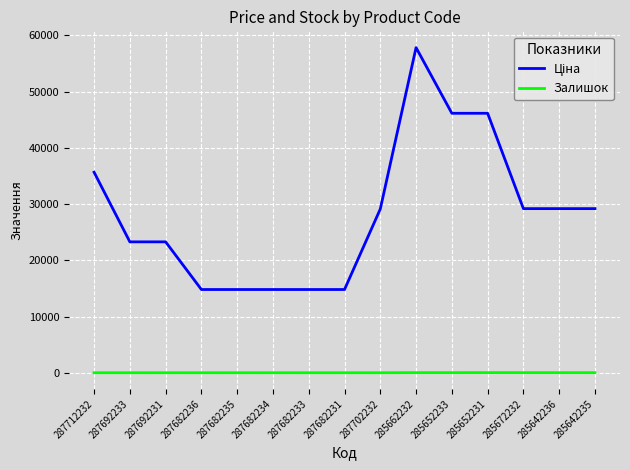

What is the difference between the highest and lowest values at 287682234?

14800.8